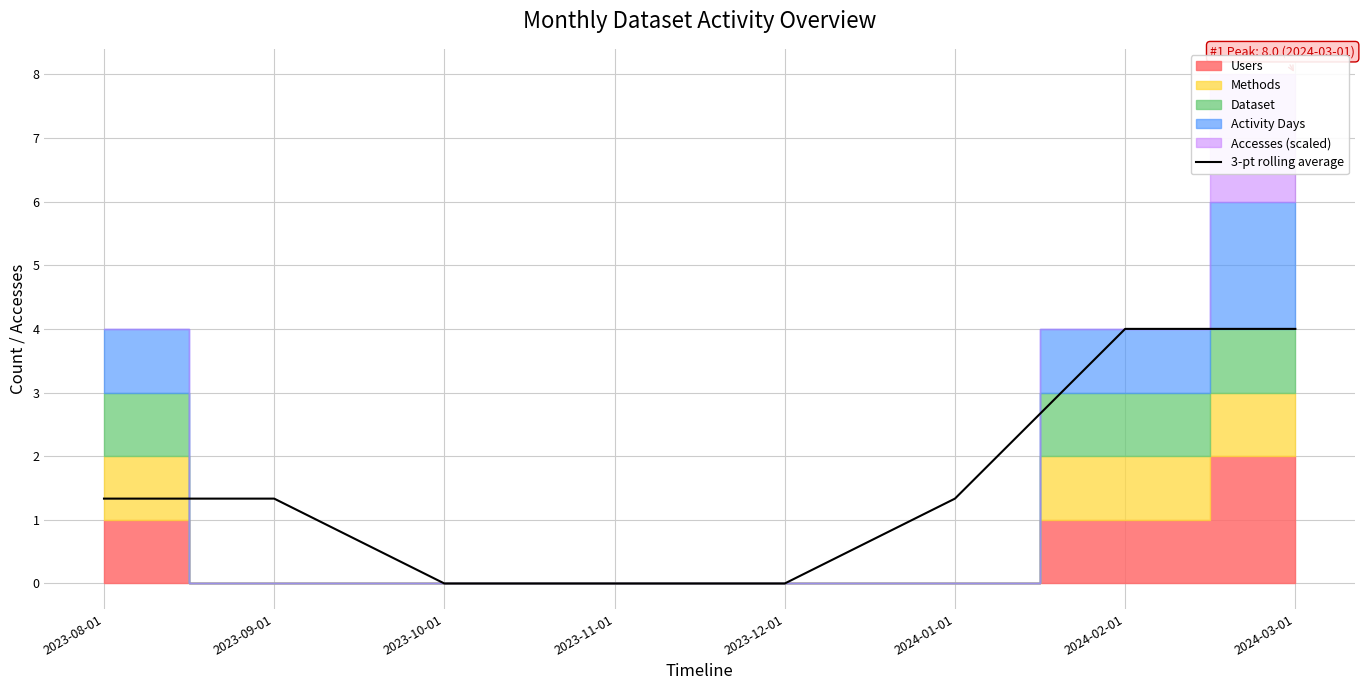

True or false: the data shows 1.6 at 2024-02-01.

False